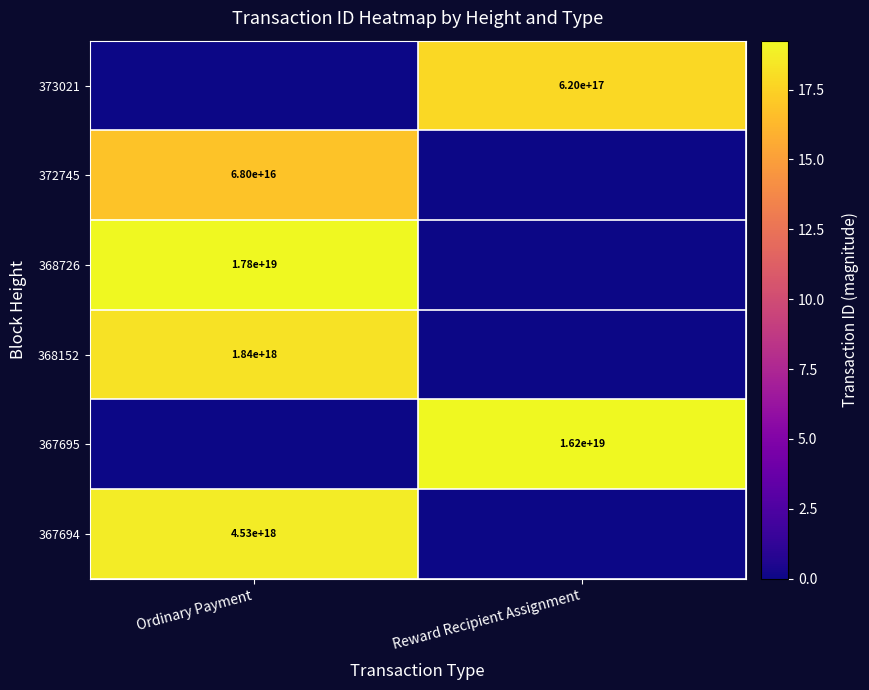

Is it true that 367694 equals 7078918446204340224 at Ordinary Payment?

False